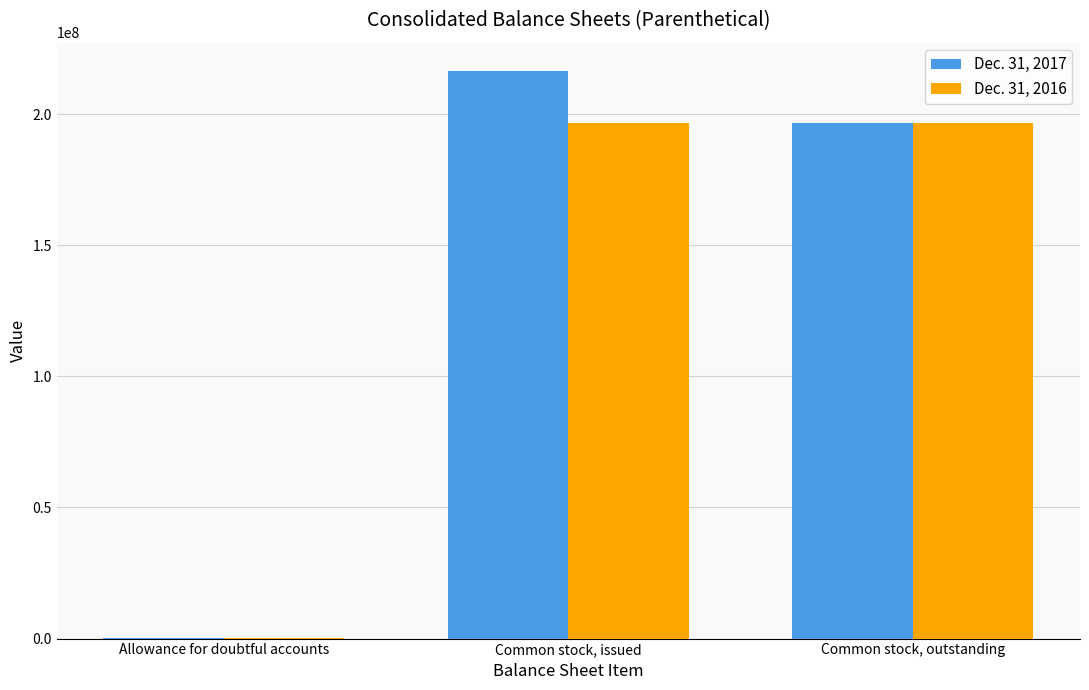

Where is Dec. 31, 2017 nearest to the value 108405111?

Common stock, outstanding